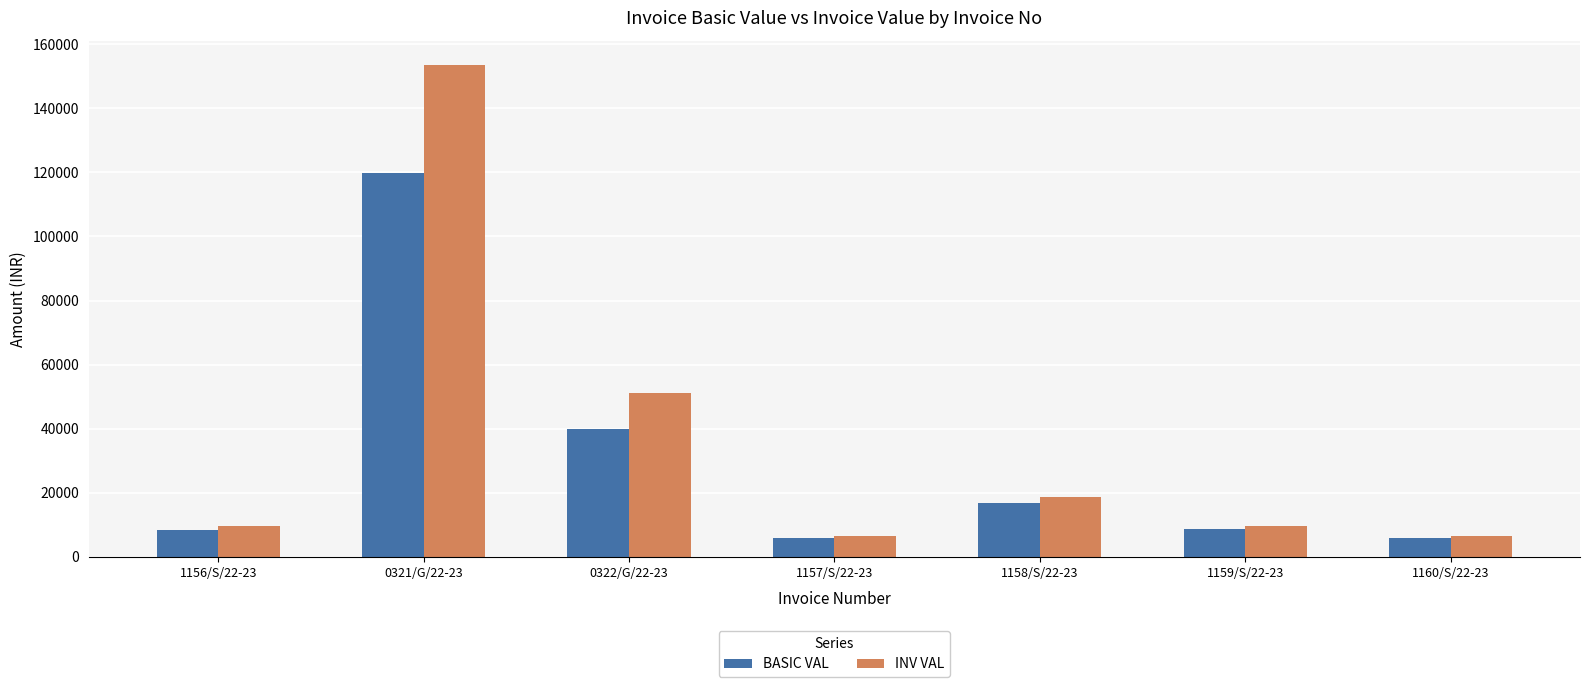

What is the label of the 6th bar from the left?

1159/S/22-23